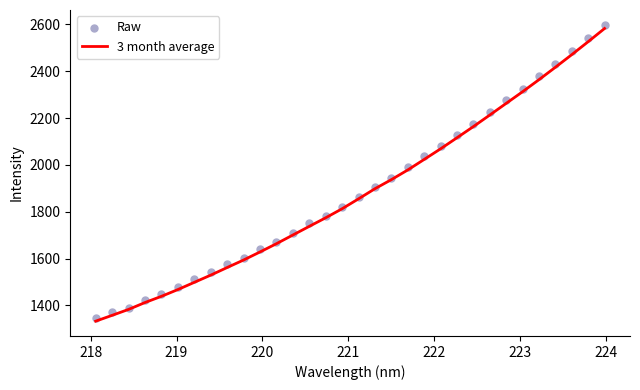

What are all the series names shown in the legend?

3 month average, Raw